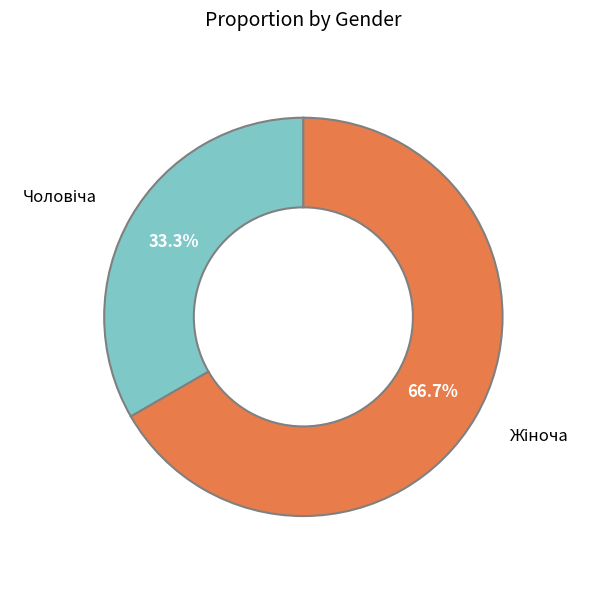

Does any single category account for the majority?

Yes